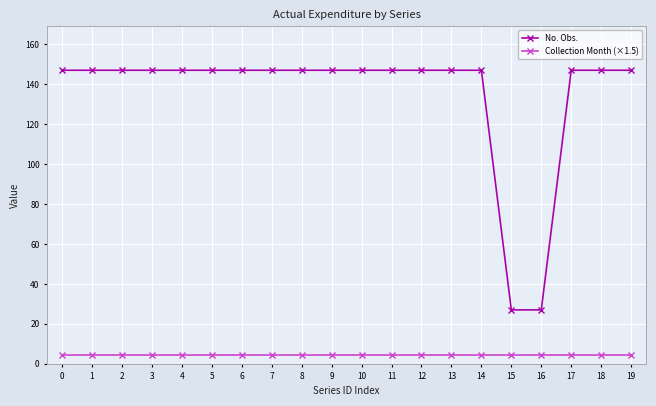

What are all the series names shown in the legend?

No. Obs., Collection Month (×1.5)